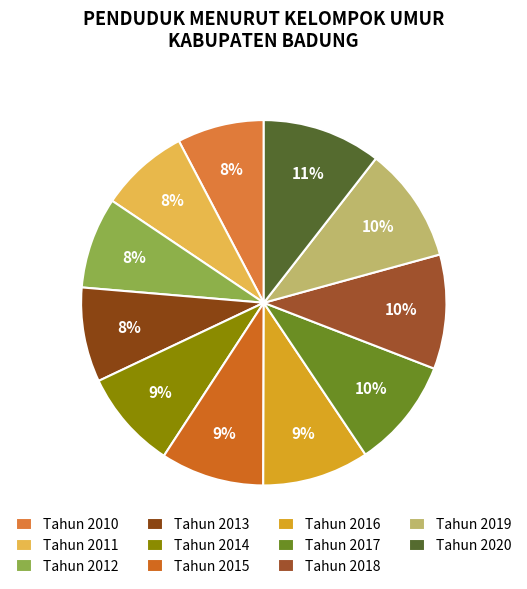

How many slices are in this pie chart?

11